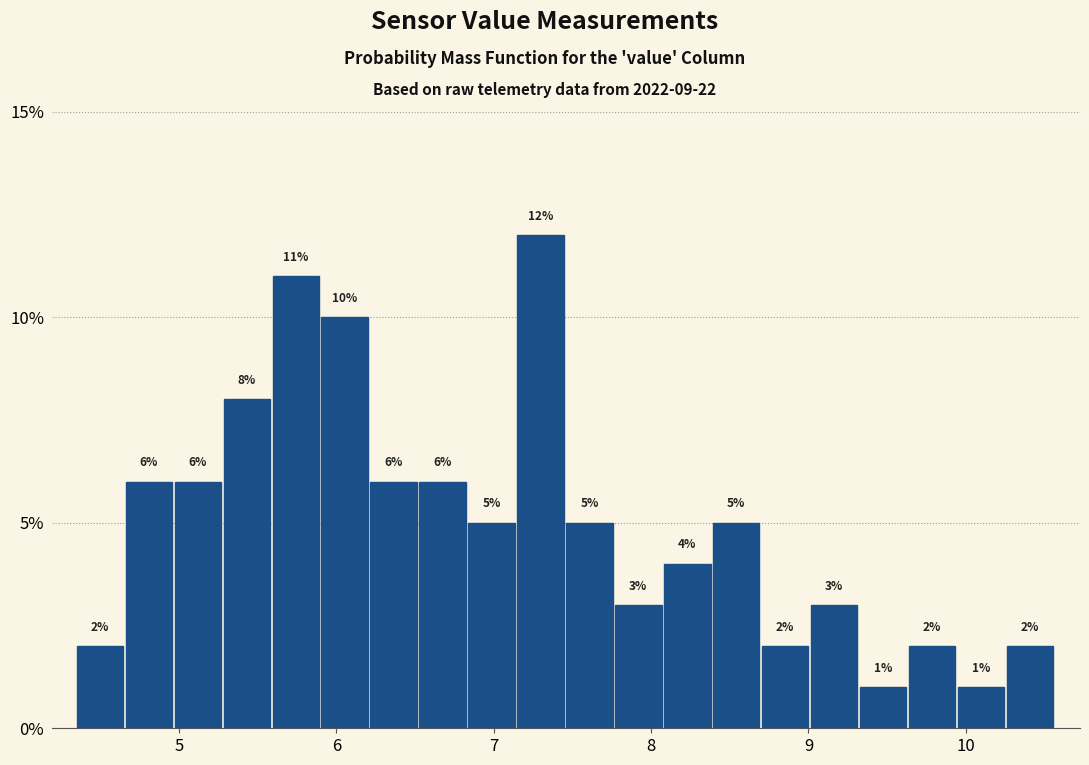

Read against the x-axis, roughly where is the centre of the tallest bar?

7.3